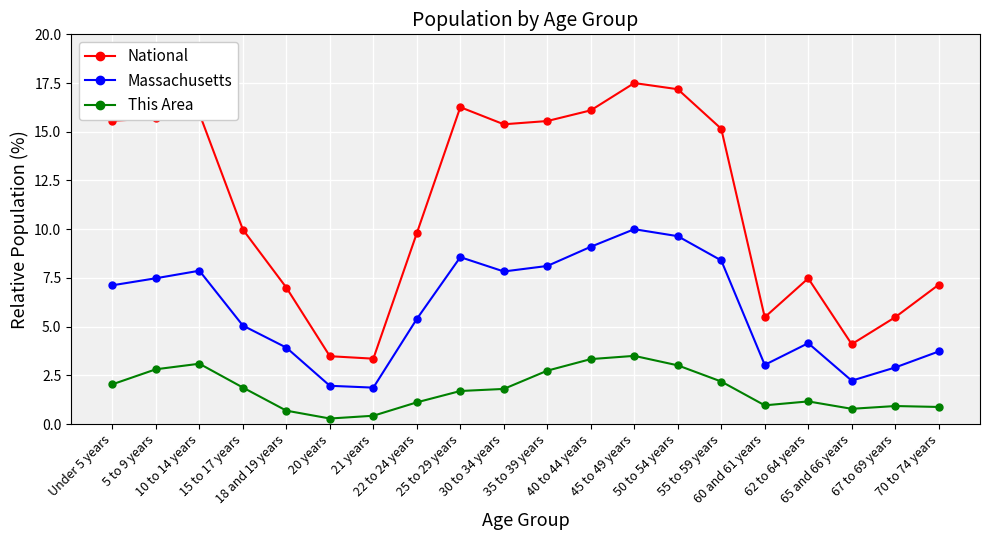

What is the difference between the maximum and minimum values in the National series?

14.1